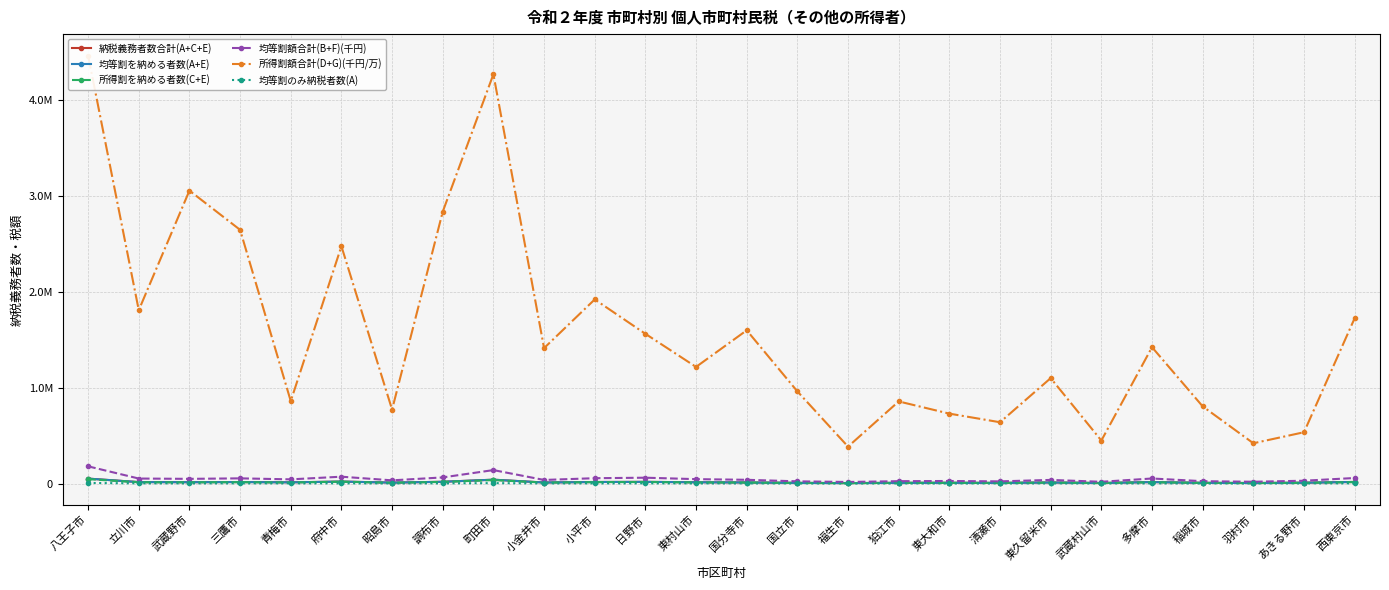

The 納税義務者数合計(A+C+E) series shows 13922 at 武蔵野市. True or false?

True